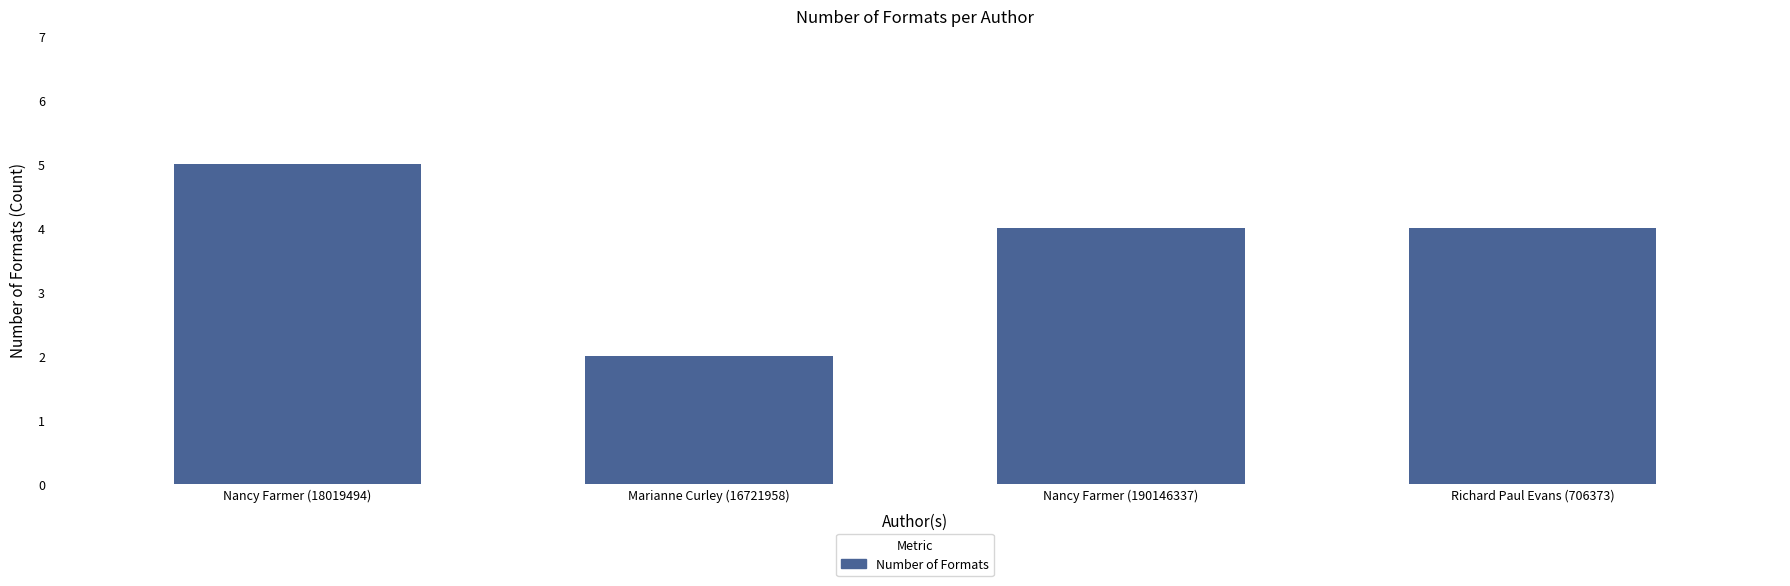

What is the label of the 3rd bar from the left?

Nancy Farmer (190146337)